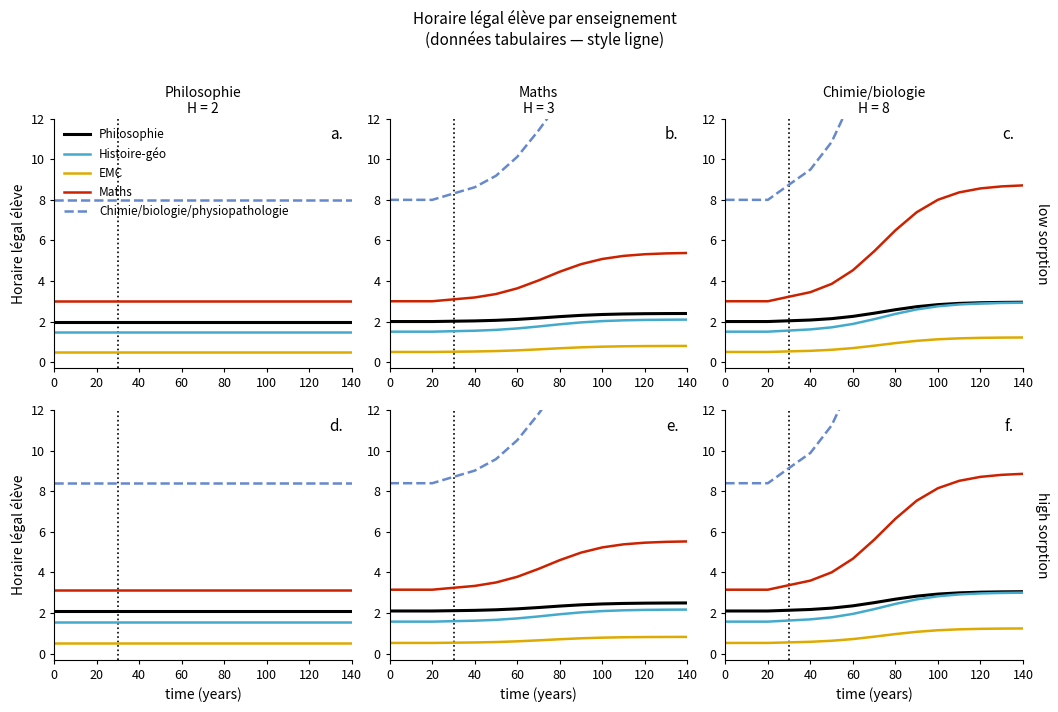

Between 60 and 80, which is larger?

60